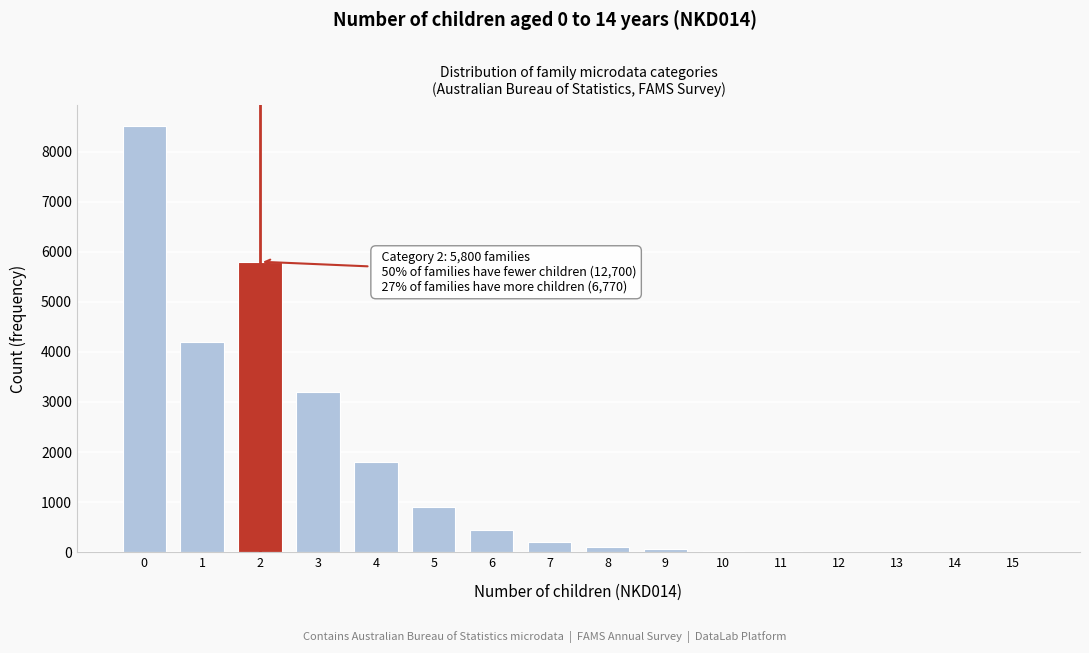

Approximately how many times larger is the value at 0 compared to 1?

2.0